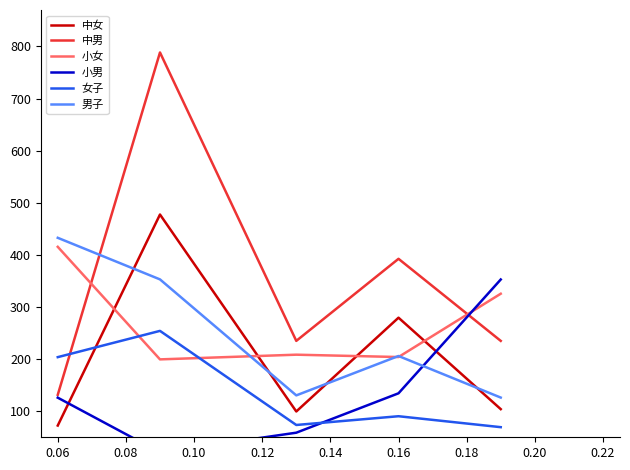

The value of 中女 at 0.06 is 72.5. True or false?

True